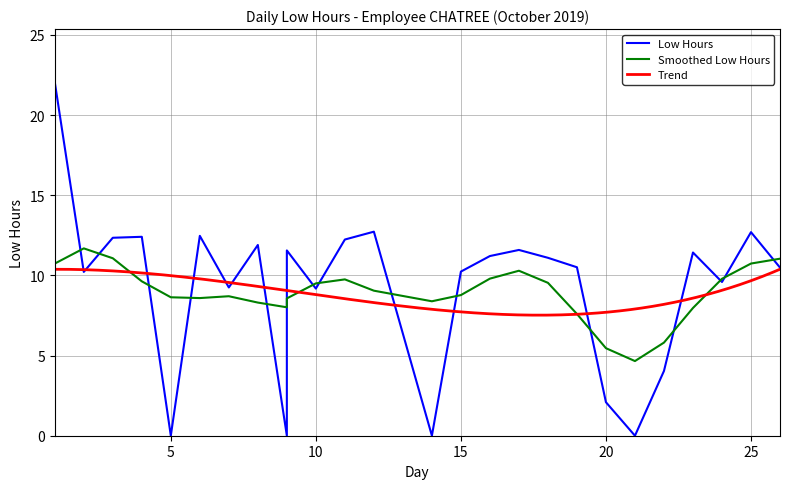

How many values are below 10?

10